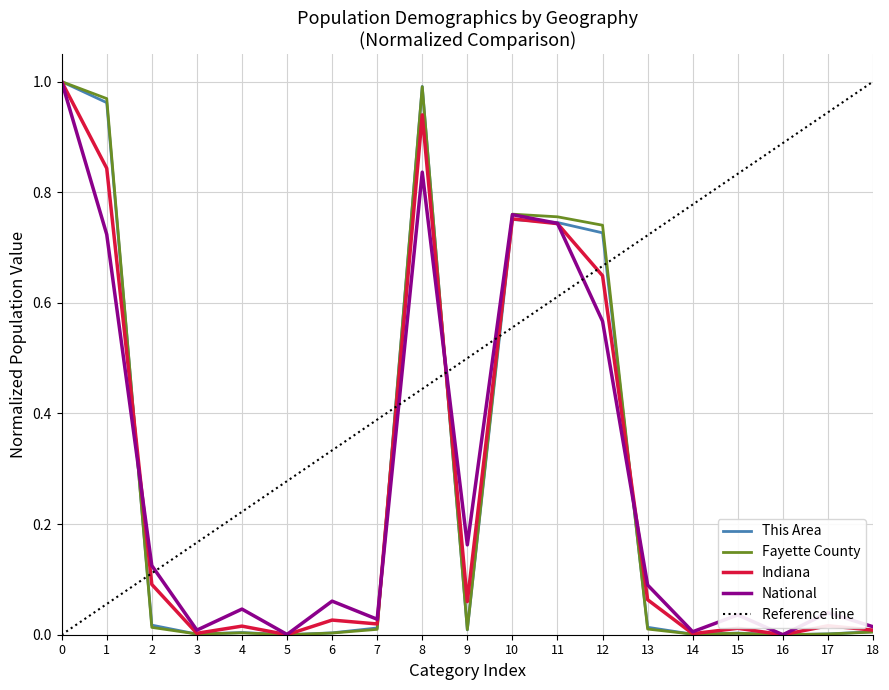

After their last crossing, which series has the higher values: National or This Area?

National